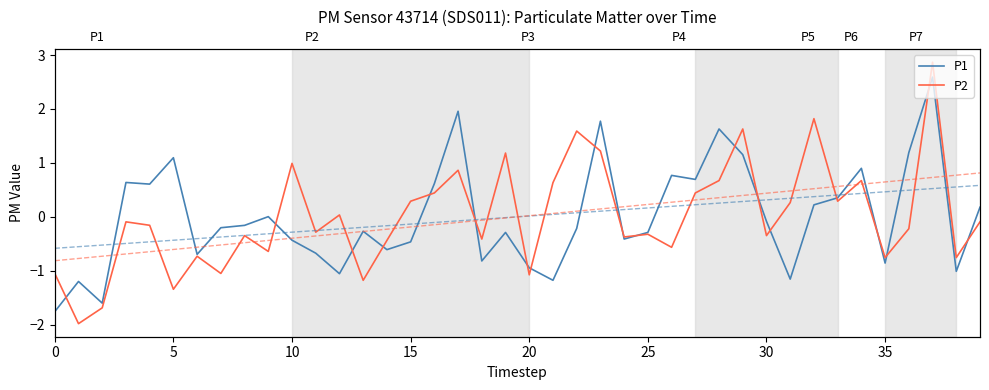

True or false: P1 has more than 2 points higher than both neighbors.

True